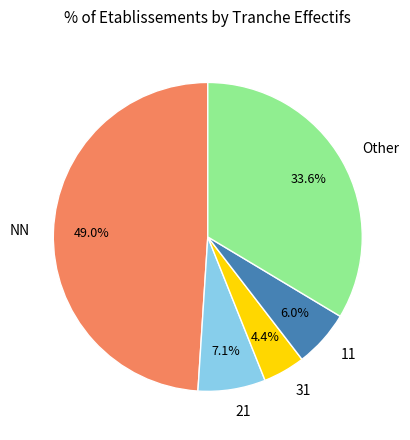

How much of the chart is everything except Other?

66.4%